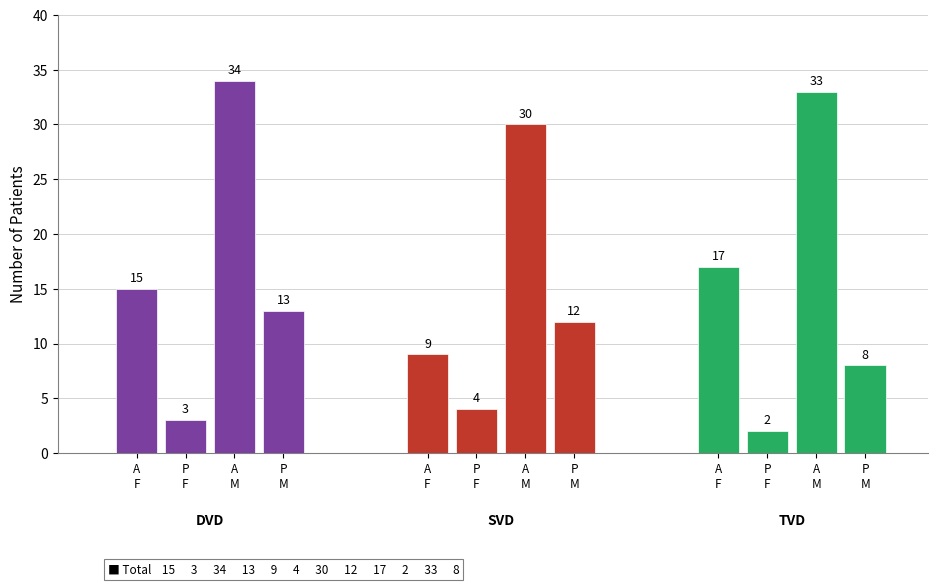

The value of DVD at 1 is 4. True or false?

False